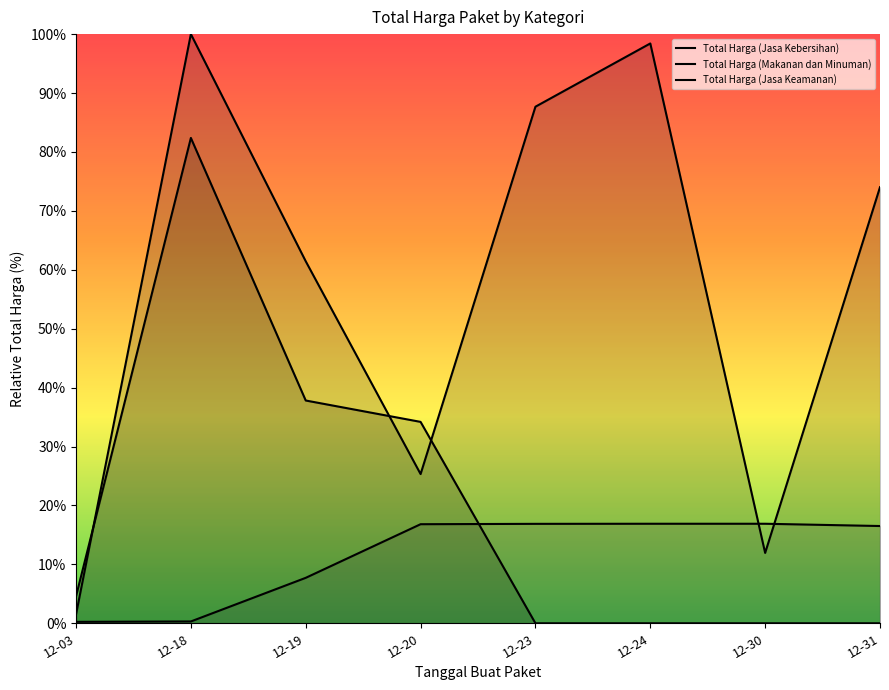

At which label is Total Harga (Jasa Kebersihan) closest to 0?

12-03